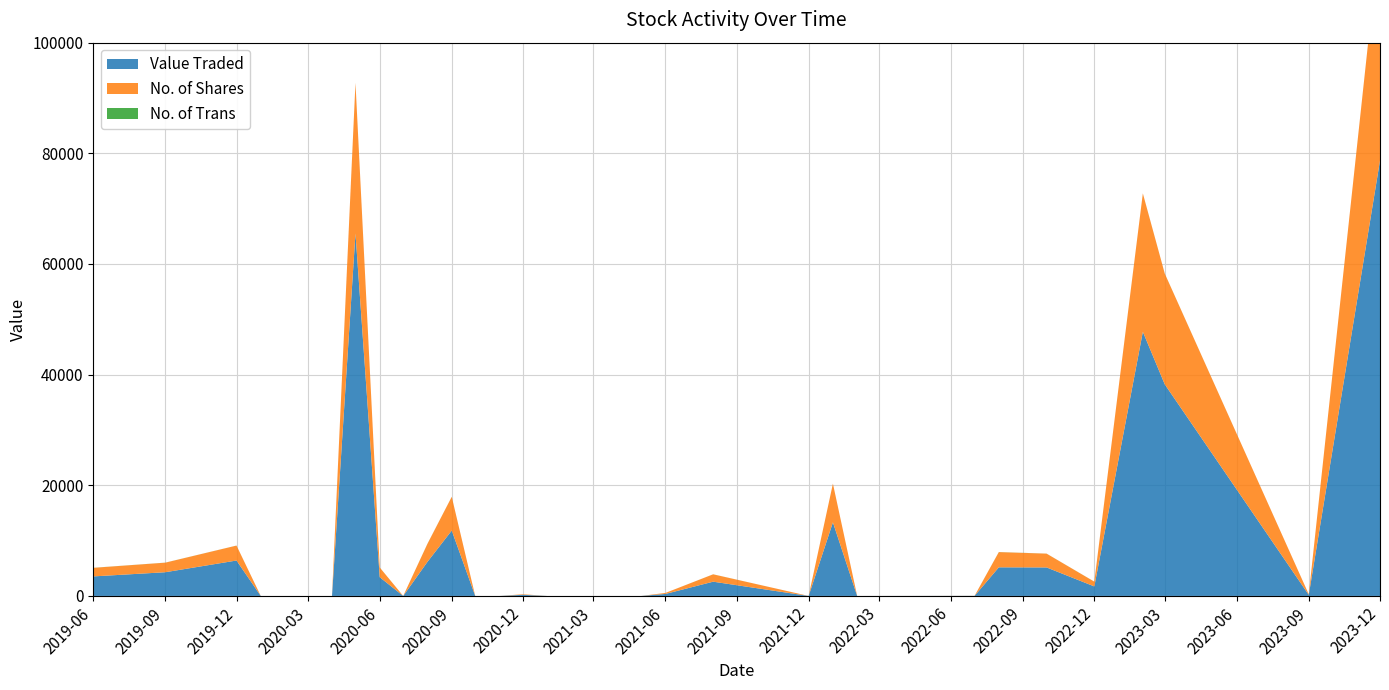

Reading left to right, transcribe all the data shown in this chart.

Value Traded: 3528	4284	6400	0	0	0	0	65520	3386	0	6167	11818	0	0	203	0	0	0	0	0	360	2574	0	13300	0	17	5170	5149	1717	47750	38244	191	78694
No. of Shares: 1550	1727	2700	0	0	0	0	27200	1750	0	3258	6100	0	0	100	0	0	0	0	0	180	1330	0	7000	0	9	2749	2494	860	25000	20023	100	41200
No. of Trans: 9	9	6	0	0	0	0	14	8	0	17	6	0	0	1	0	0	0	0	0	2	7	0	2	0	1	16	8	8	8	8	1	7